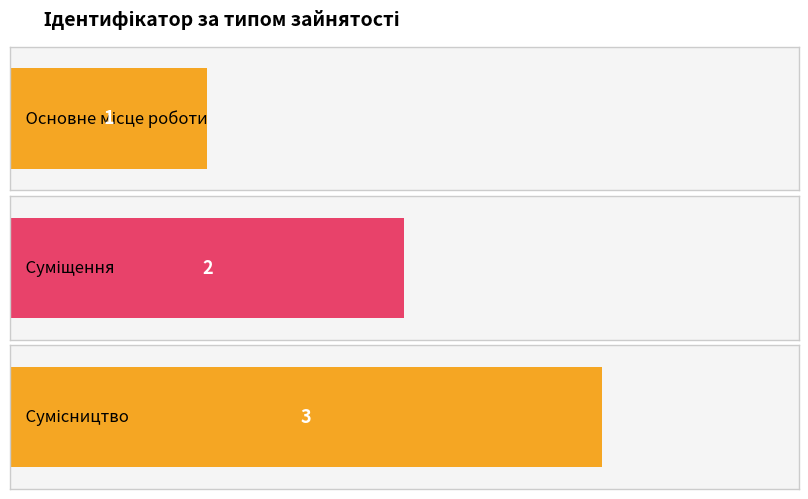

How many values are between 1 and 3?

3